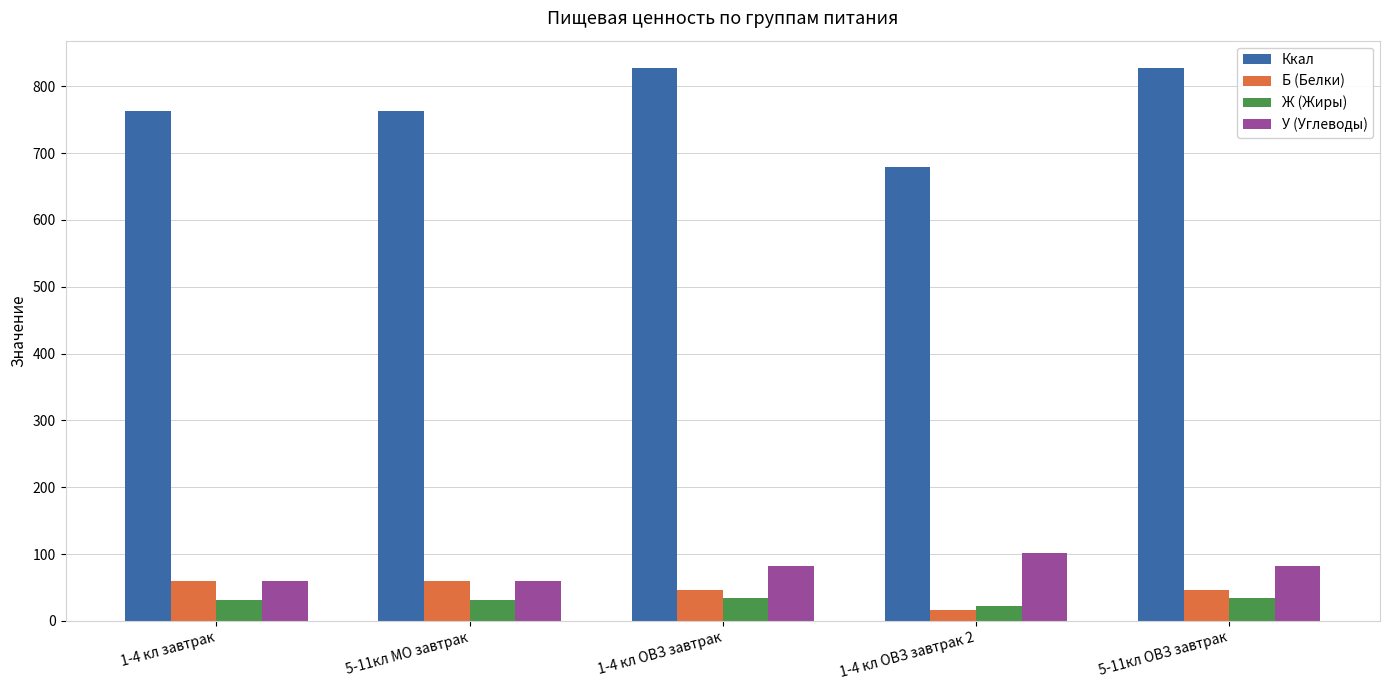

How many data points does each series have?

5